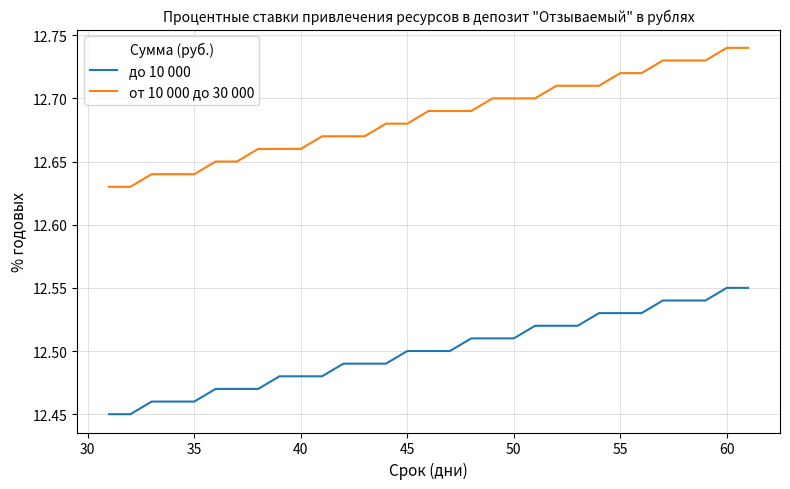

What is the difference between the maximum and second lowest values in the до 10 000 series?

0.1